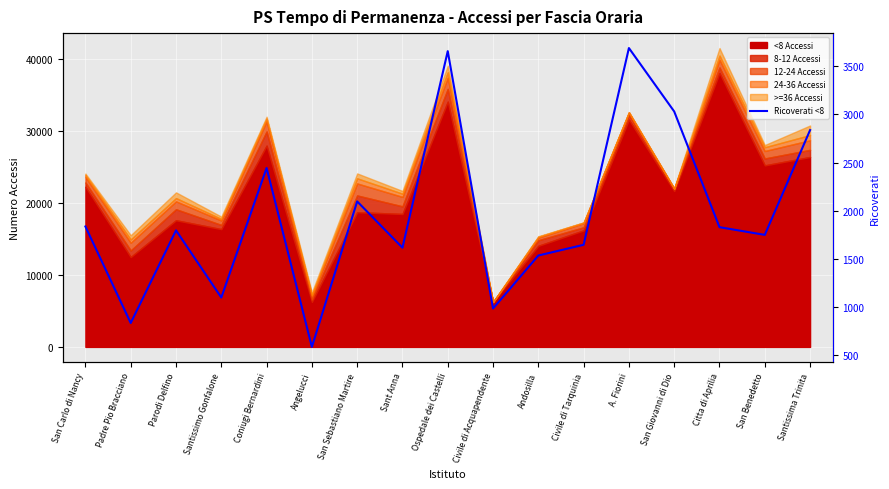

What is the maximum value shown in the chart?

3689